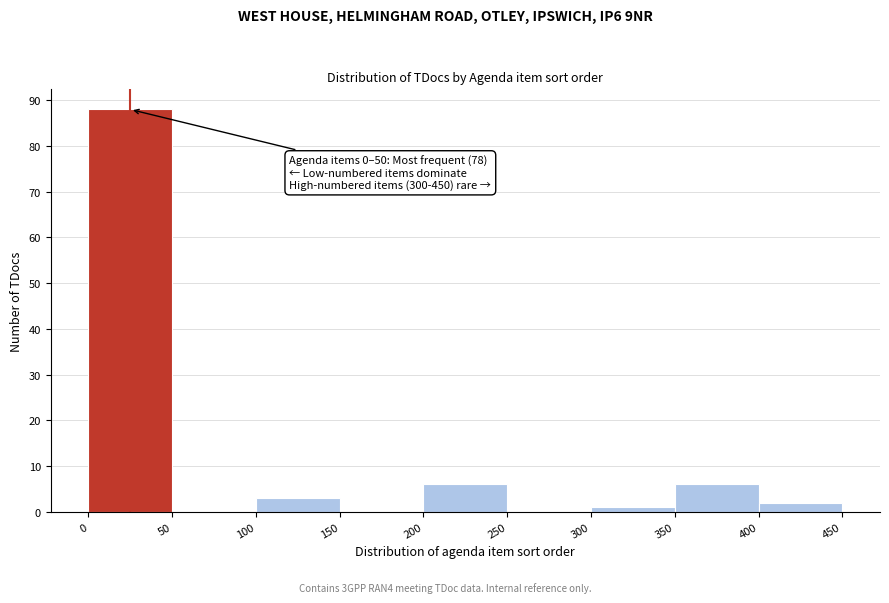

Over which range of the x-axis is the bar tallest?

0 to 50